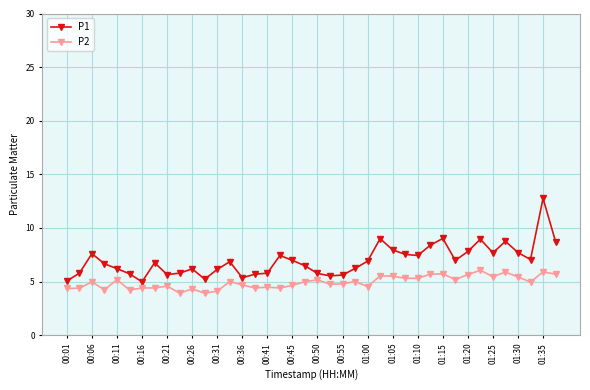

What is the value of the P2 point at the 20th from the left?

5.0